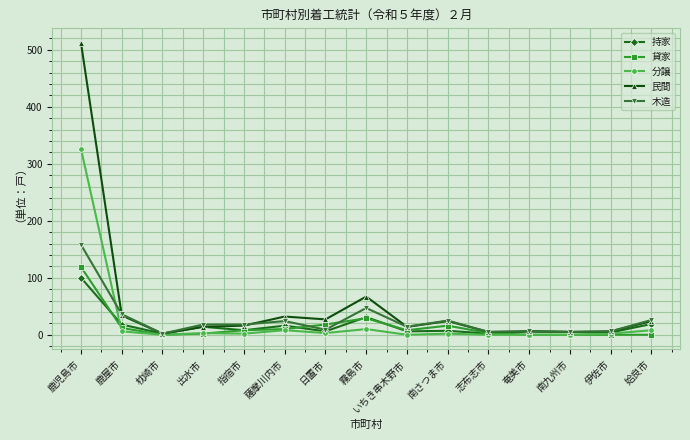

True or false: 分譲 has more than 0 points higher than both neighbors.

True